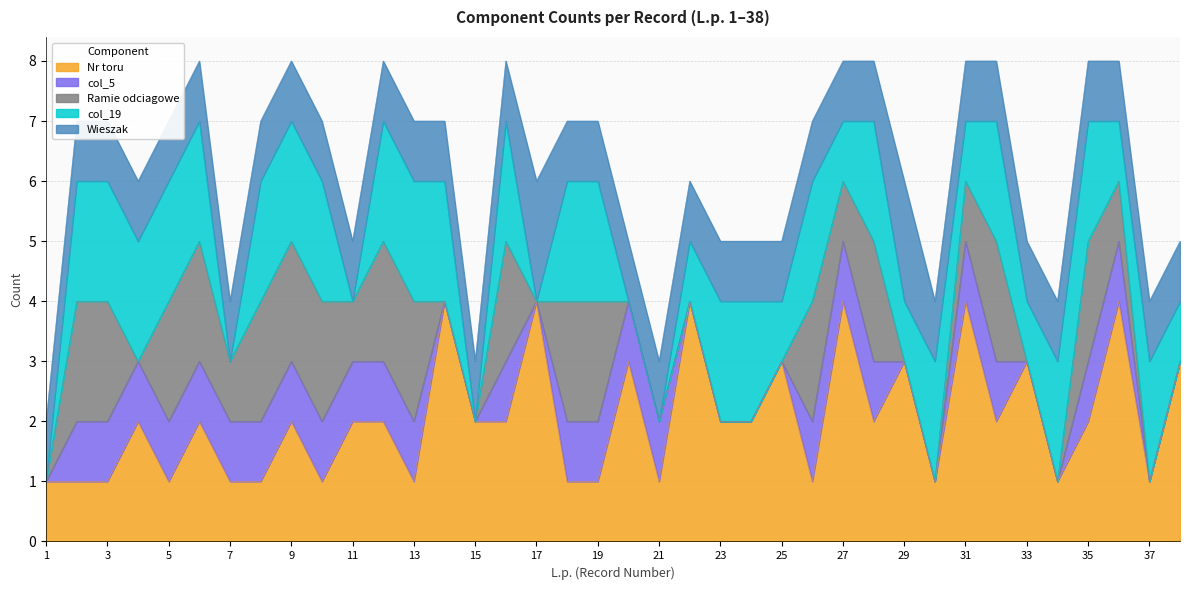

Which series ends up on top after the final intersection of Ramie odciagowe and col_5?

col_5